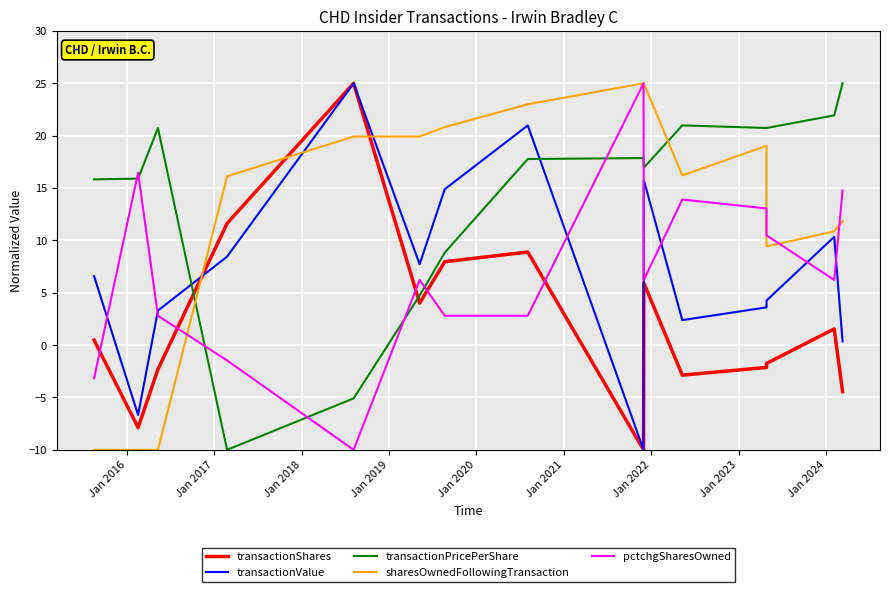

How many interior local valleys does the pctchgSharesOwned series have?

3